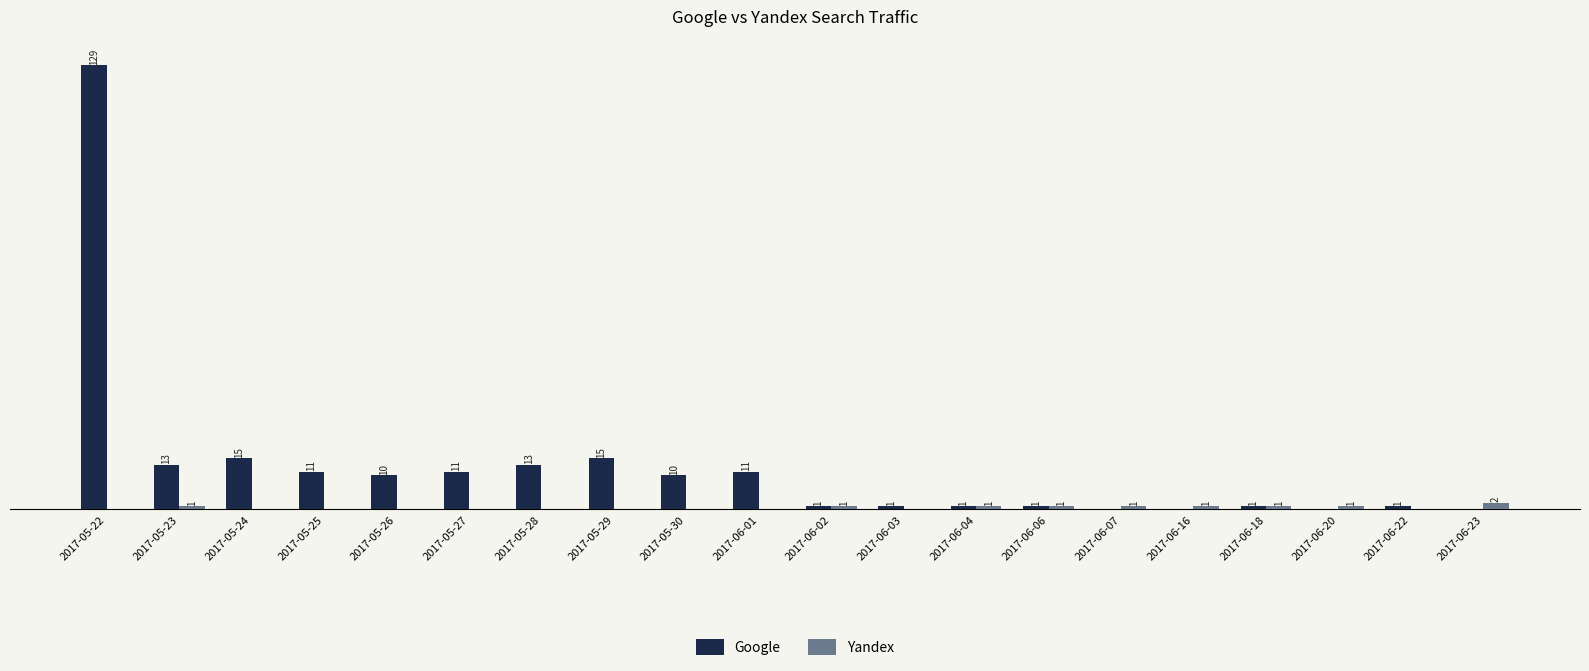

At which label does Google reach its peak?

2017-05-22